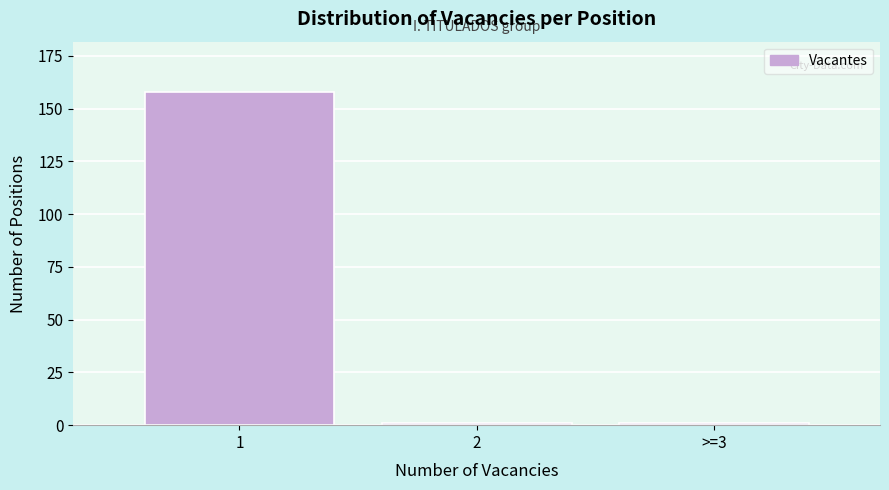

Reading left to right, list all the values displayed in this chart.

158	1	1